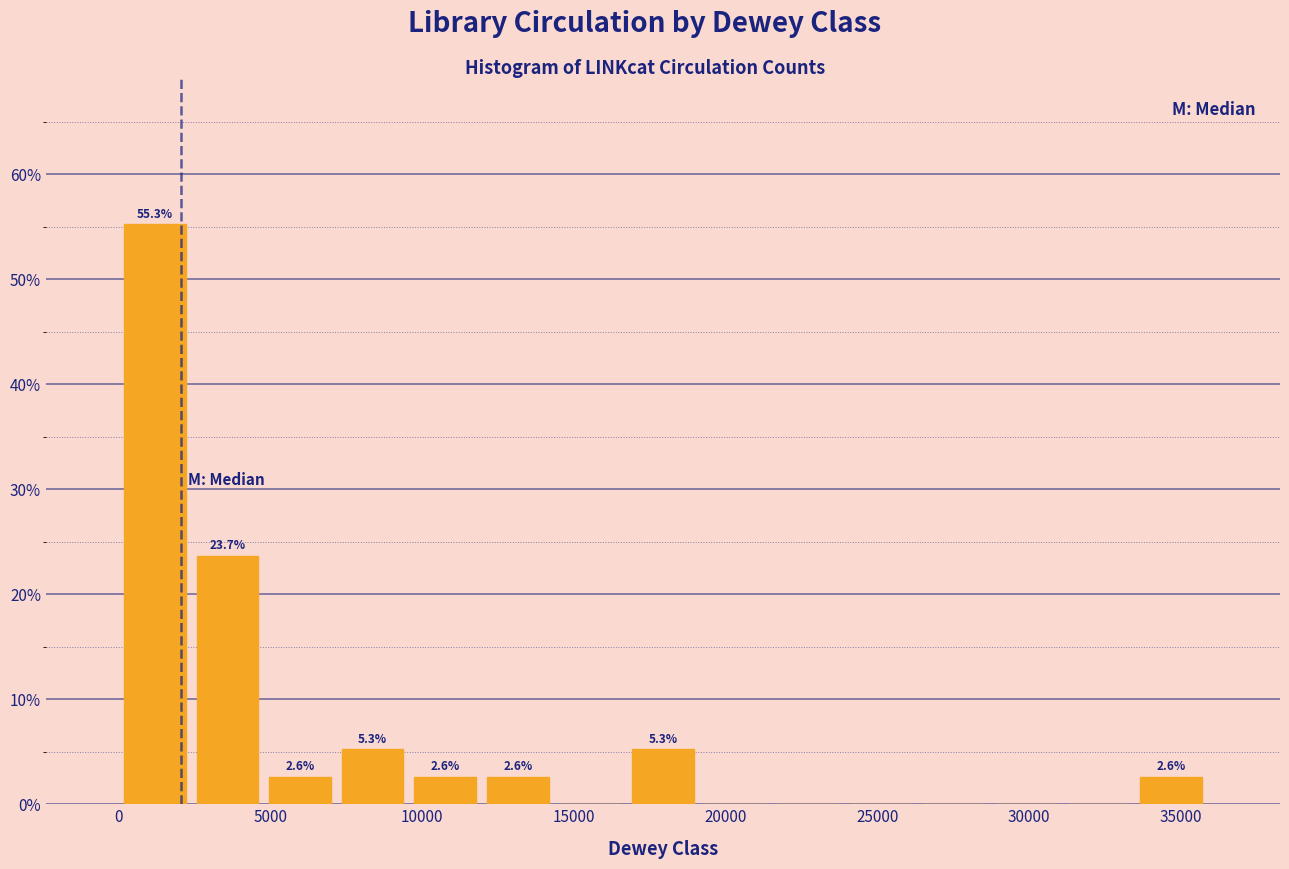

Over which range of the x-axis is the bar tallest?

0 to 2500